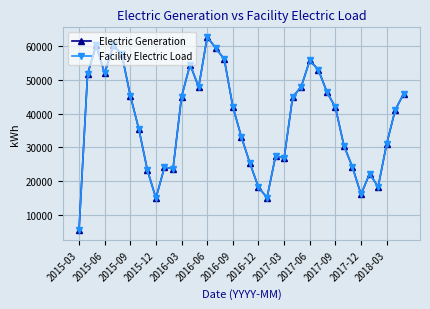

What is the minimum value for Facility Electric Load?

5277.5